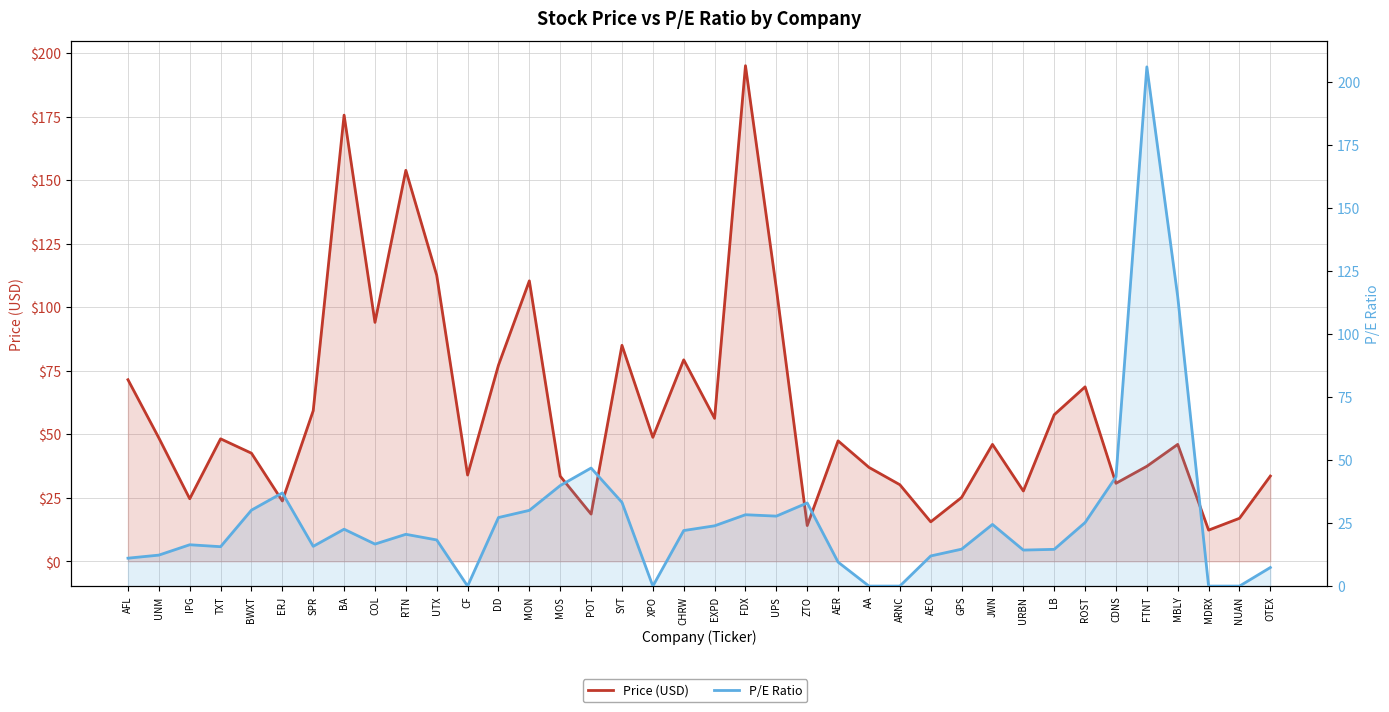

At which category does the chart reach its peak across all series?

FTNT